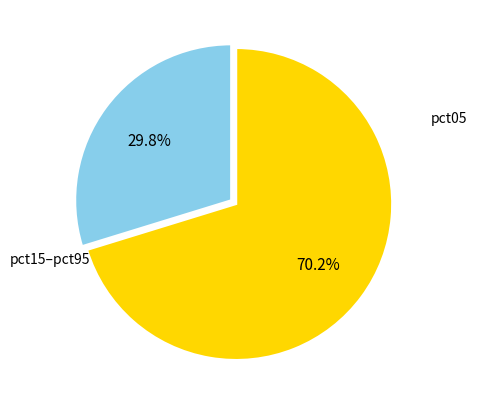

Does any single category account for the majority?

Yes